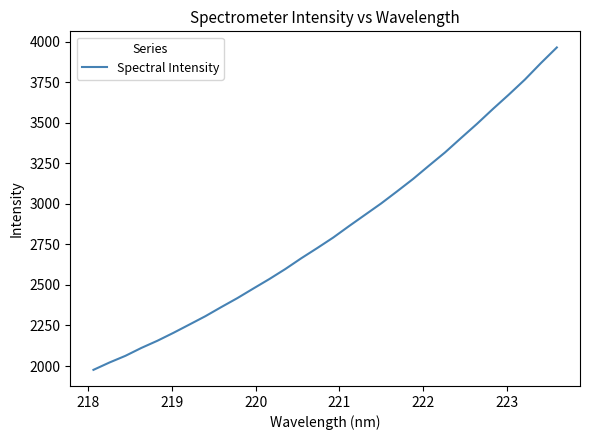

How many series are shown in this chart?

1